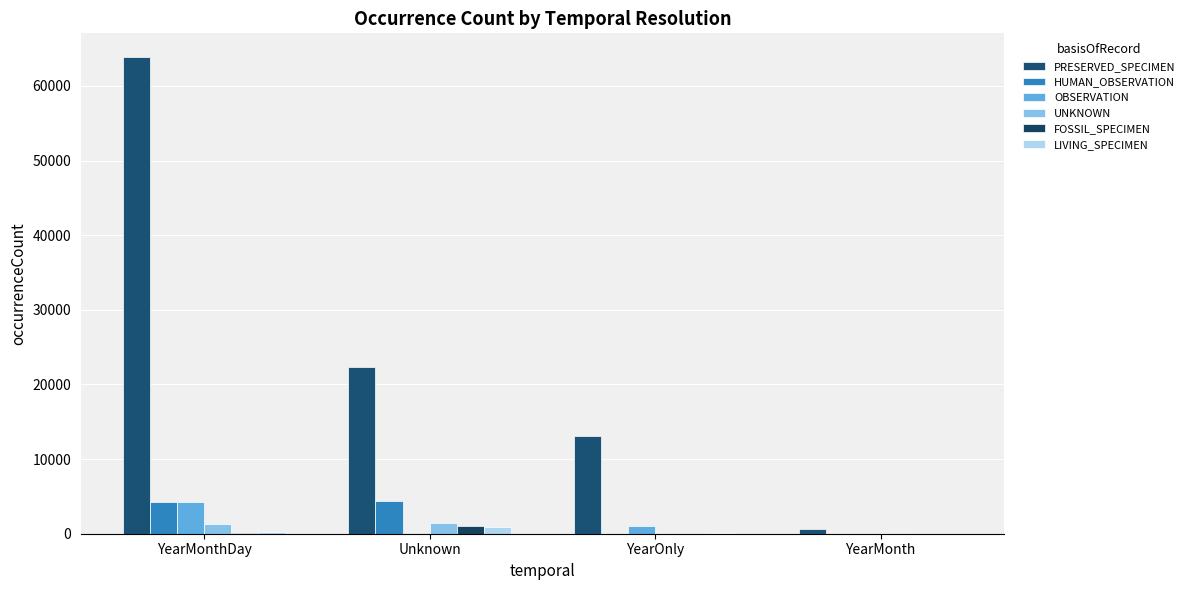

Are the bars horizontal?

No